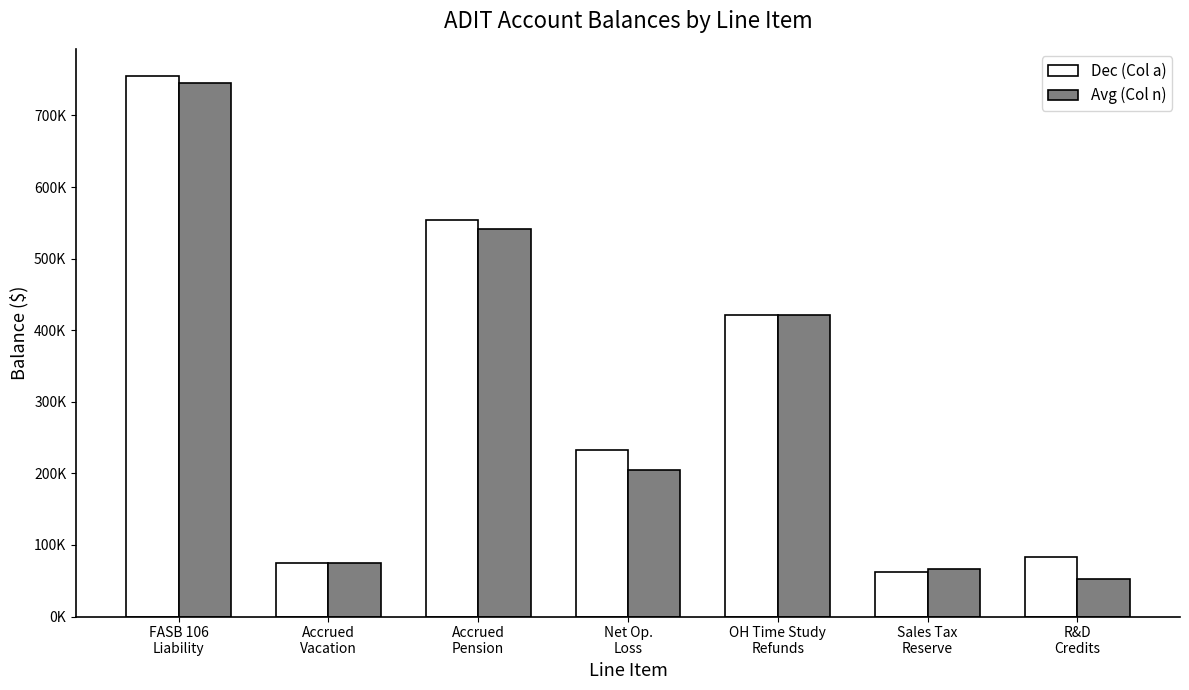

What is the approximate value of Dec (Col a) at Sales Tax
Reserve?

62034.7